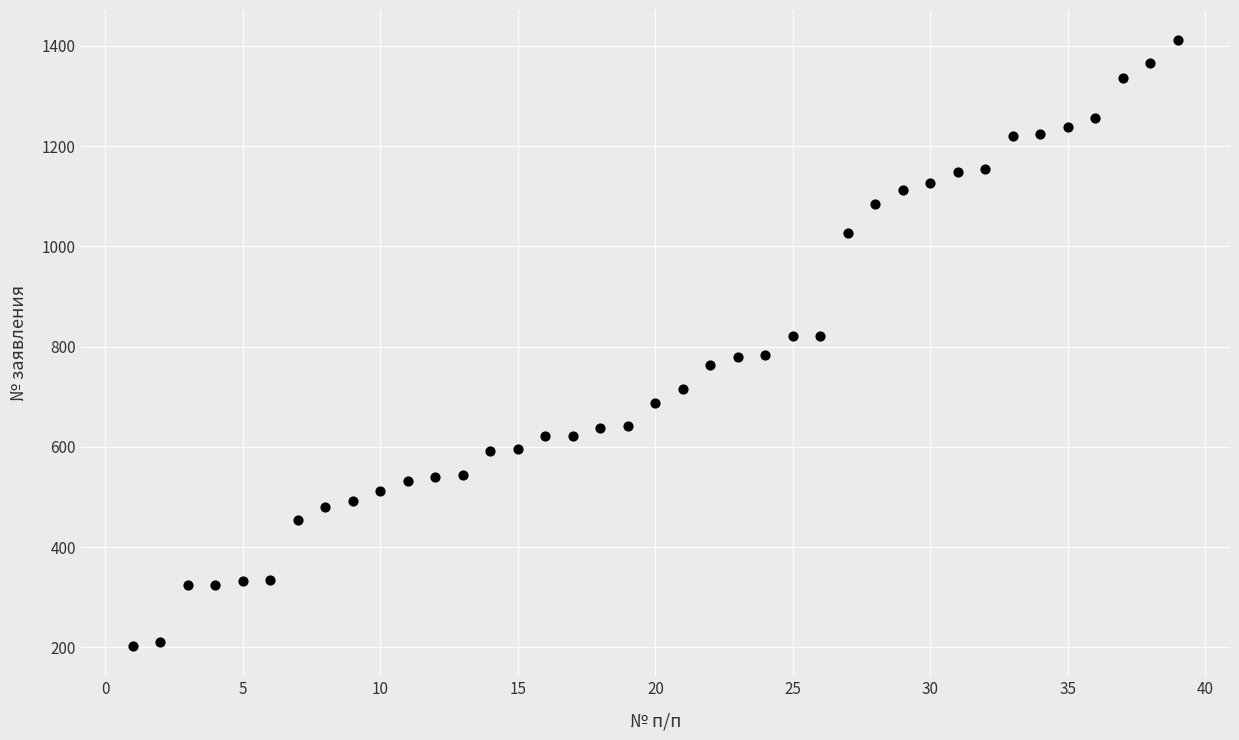

What is the range of X values (max minus min)?

38